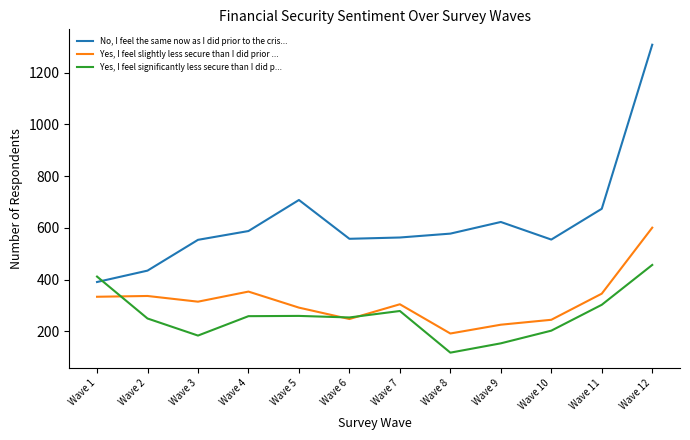

What is the difference between the highest and lowest values at Wave 6?

310